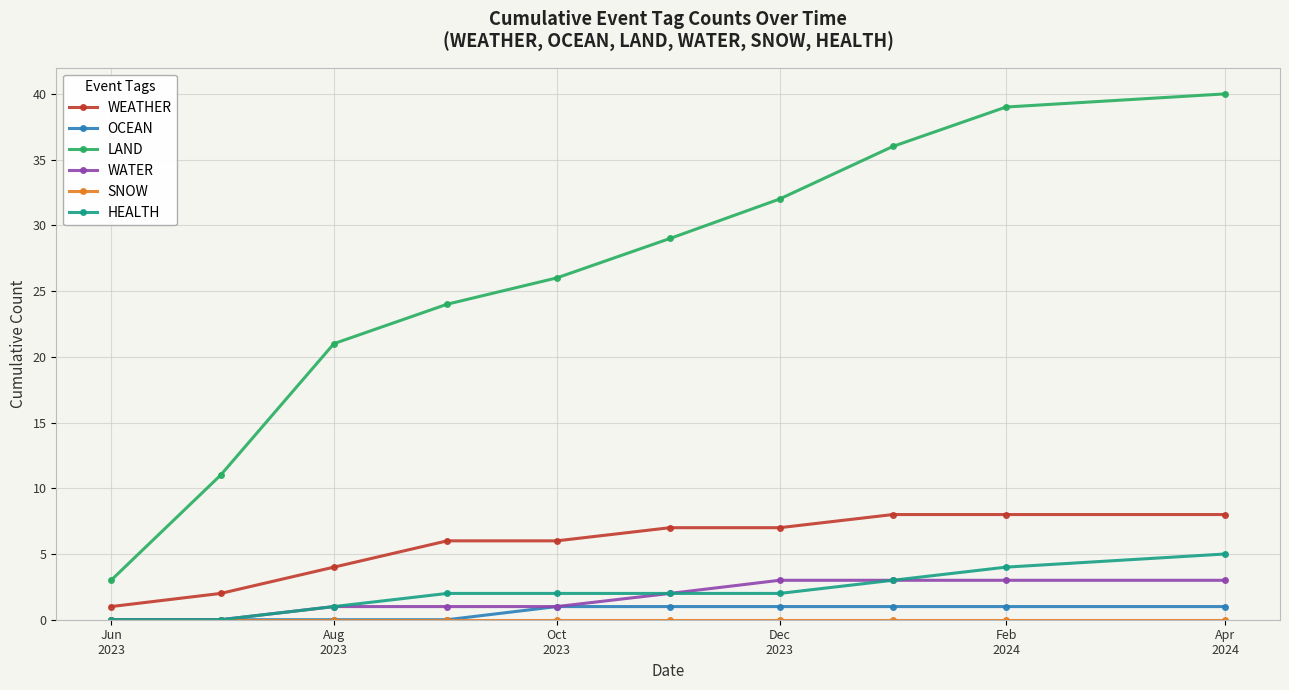

What is the minimum value for LAND?

3